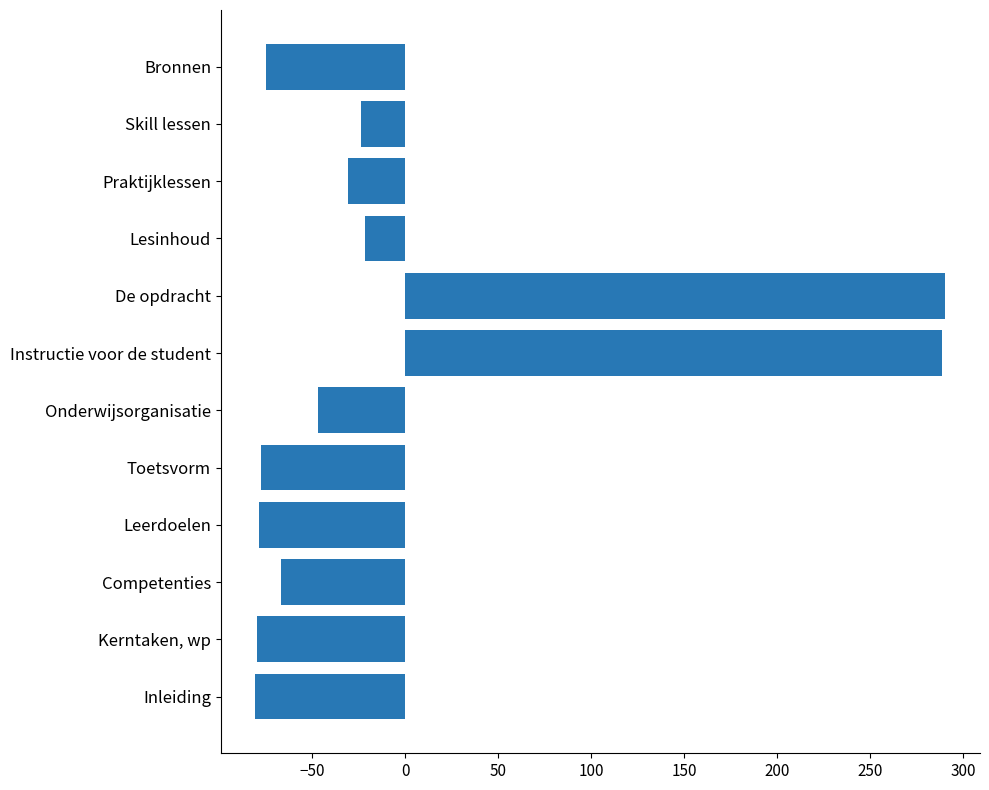

How many bars are there in total?

12